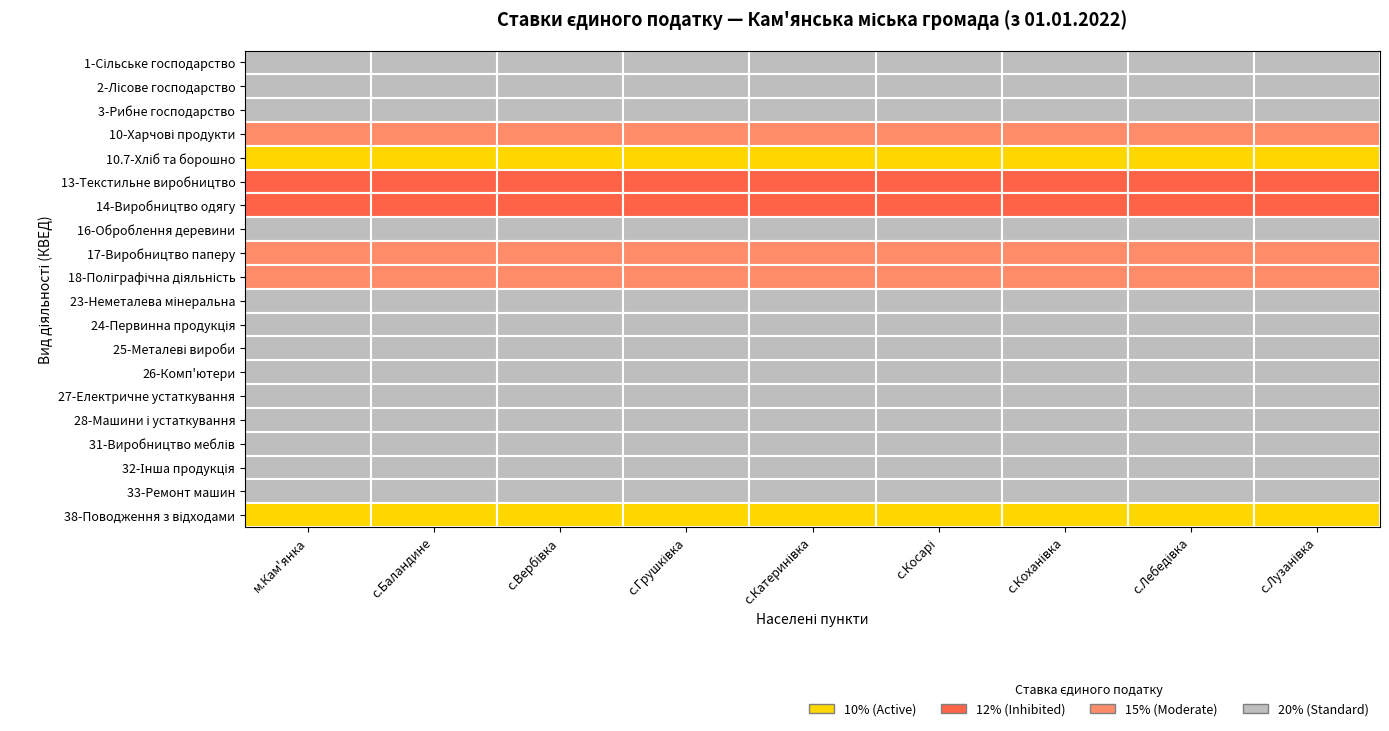

How many data points in 3 are less than 20?

7